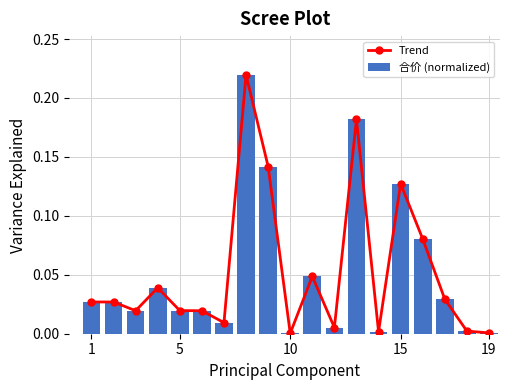

True or false: Trend has more than 2 interior local peaks.

True